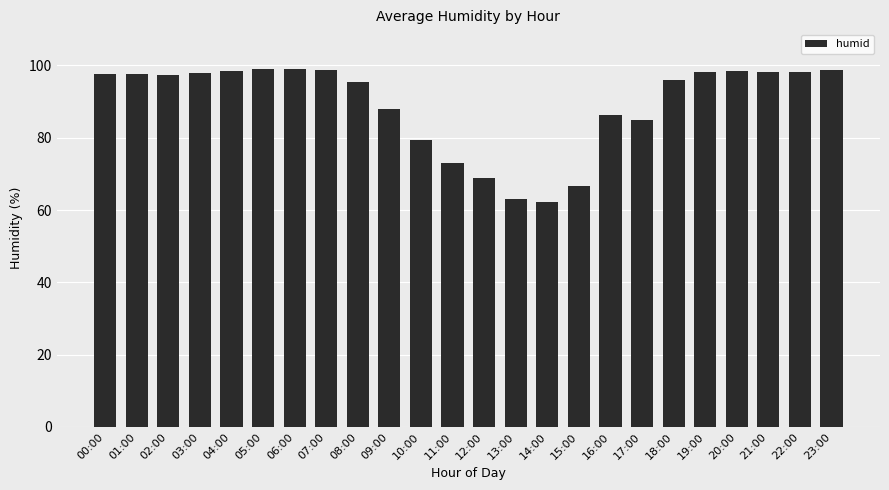

Is it true that the value at 08:00 is 139.2?

False